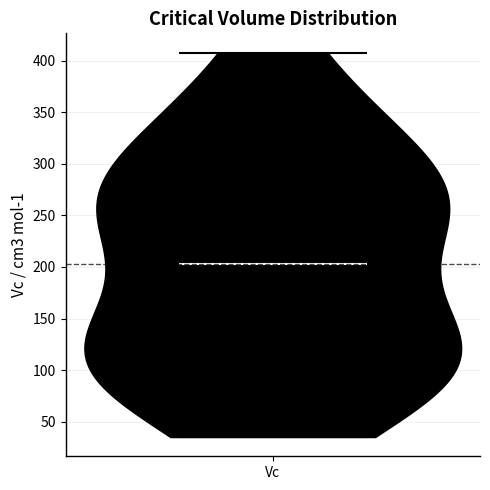

Read this violin plot against the y-axis: where its median line is, and the lowest and highest points the violin reaches. The values are not printed on the chart, so give them approximately, as read against the axis.

median line 205, lowest point 35, highest point 410